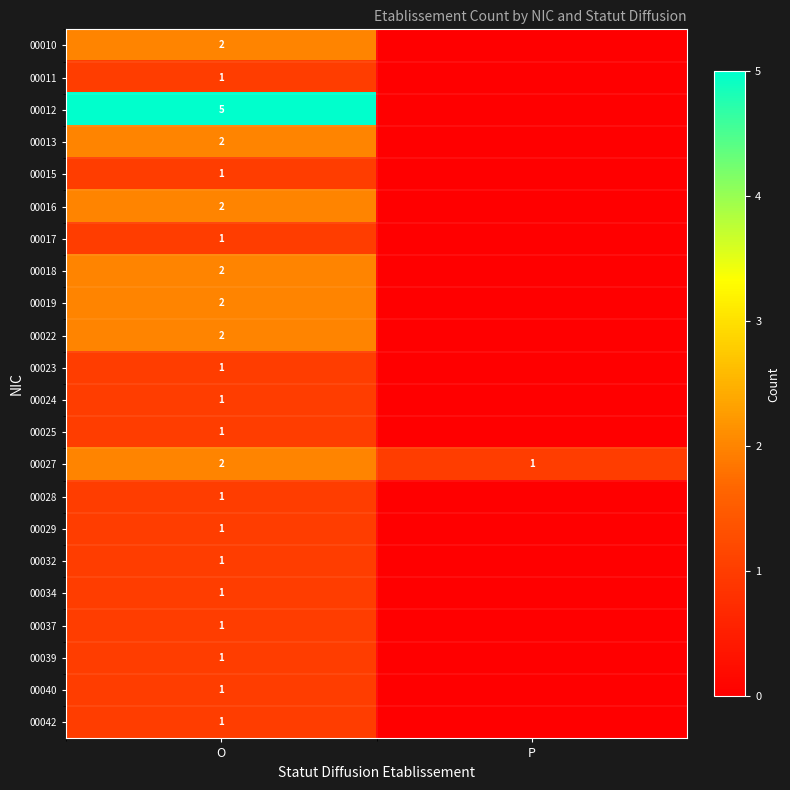

True or false: 00025 has a value of 1 at O.

True